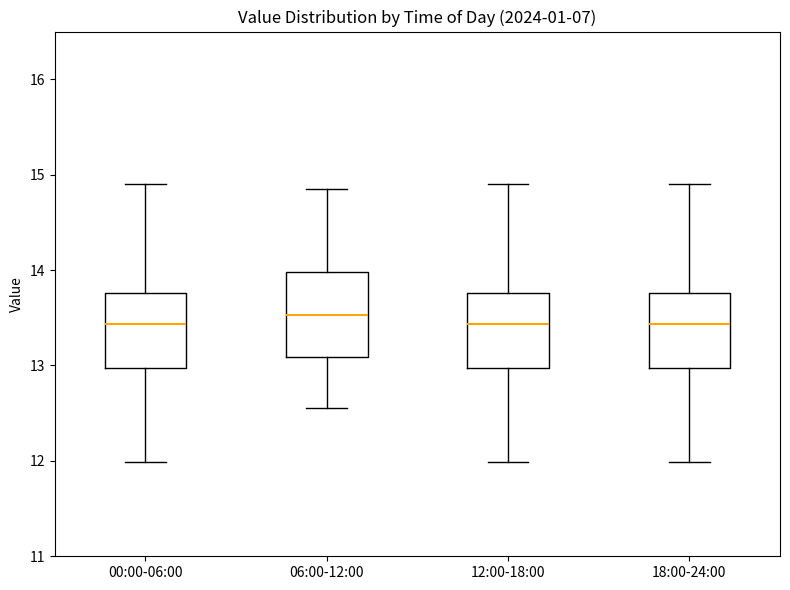

Reading left to right, read every box against the y-axis: the position of its median line, the range the box covers, and the ends of its whiskers. The values are not printed on the chart, so give them approximately, as read against the axis.

00:00-06:00: median 13.4, box 13.0 to 13.8, whiskers 12.0 to 14.9
06:00-12:00: median 13.5, box 13.1 to 14.0, whiskers 12.6 to 14.9
12:00-18:00: median 13.4, box 13.0 to 13.8, whiskers 12.0 to 14.9
18:00-24:00: median 13.4, box 13.0 to 13.8, whiskers 12.0 to 14.9